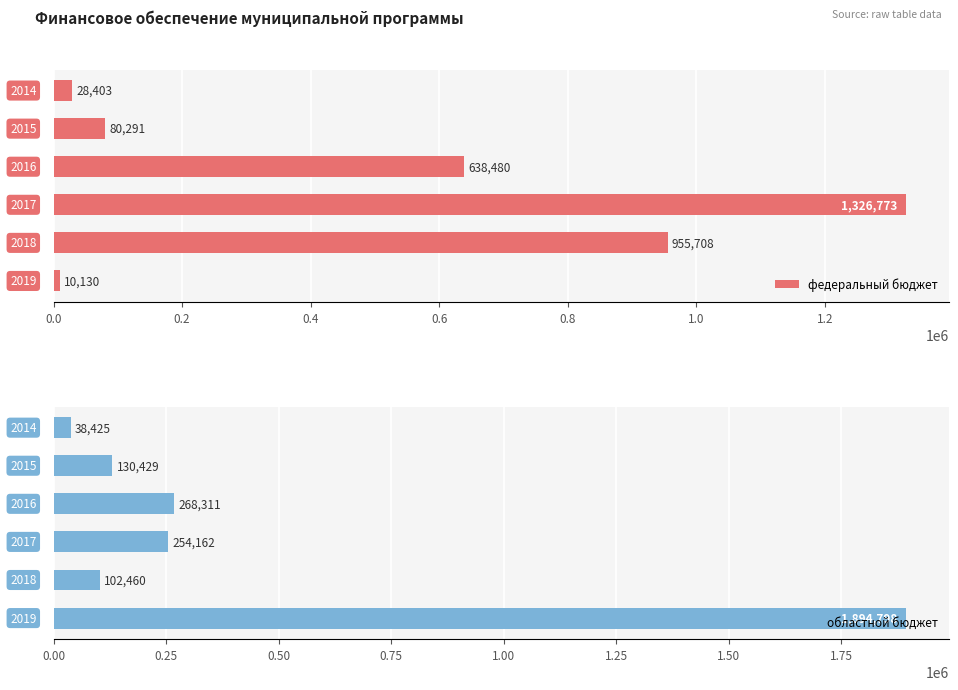

What position from the right is 0.2?

5